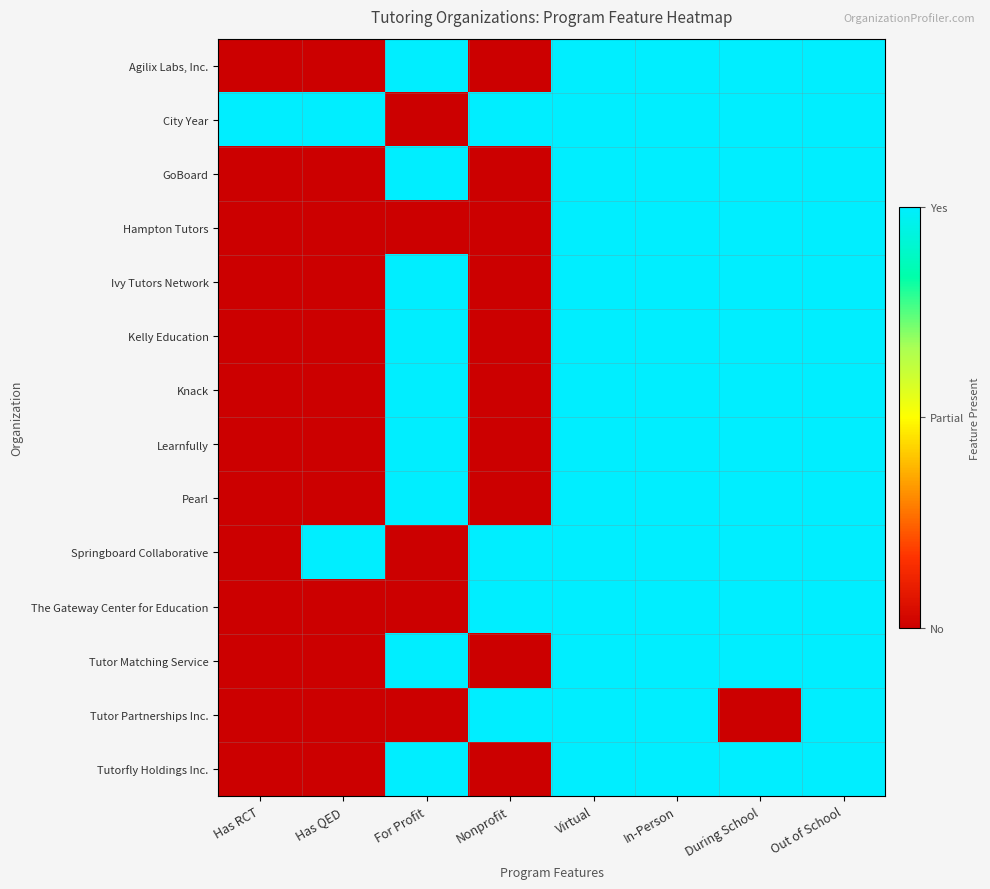

Which label corresponds to the largest value in the chart?

For Profit